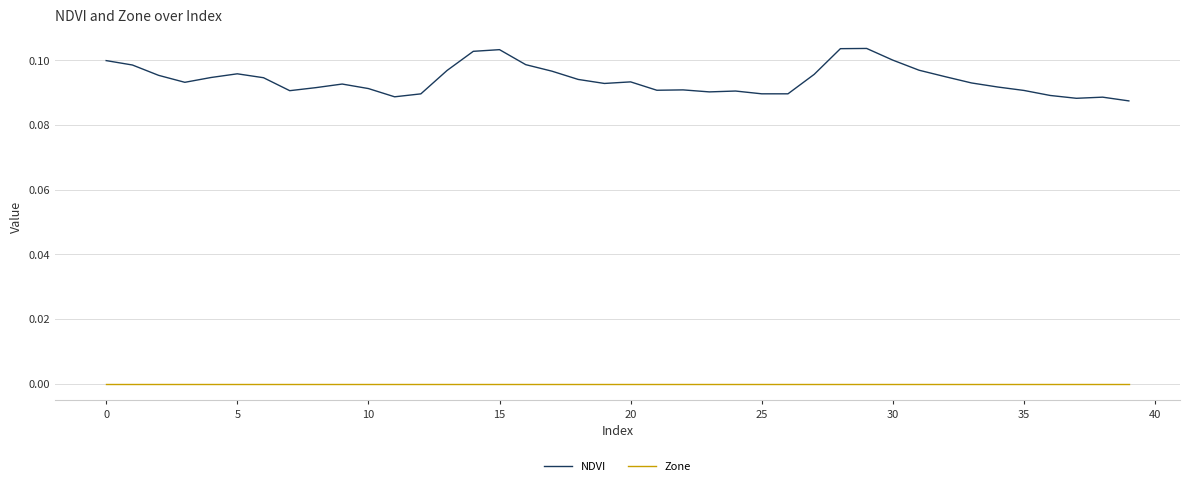

True or false: Zone and NDVI cross at least once.

False